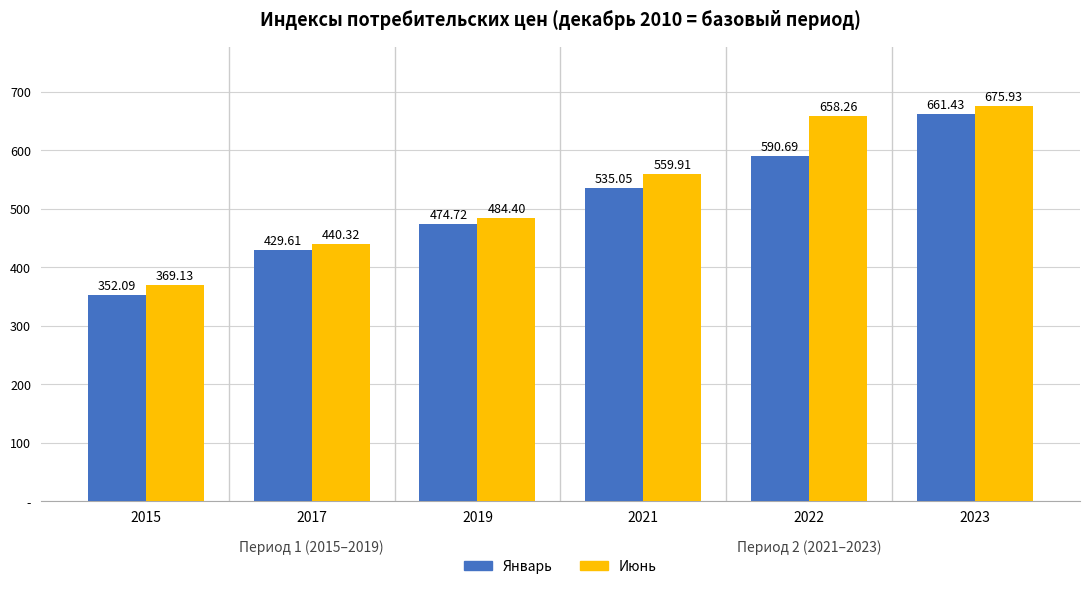

Reading right to left, what are all the values shown in this chart?

Январь: 2023=661.4	2022=590.7	2021=535.0	2019=474.7	2017=429.6	2015=352.1
Июнь: 2023=675.9	2022=658.3	2021=559.9	2019=484.4	2017=440.3	2015=369.1